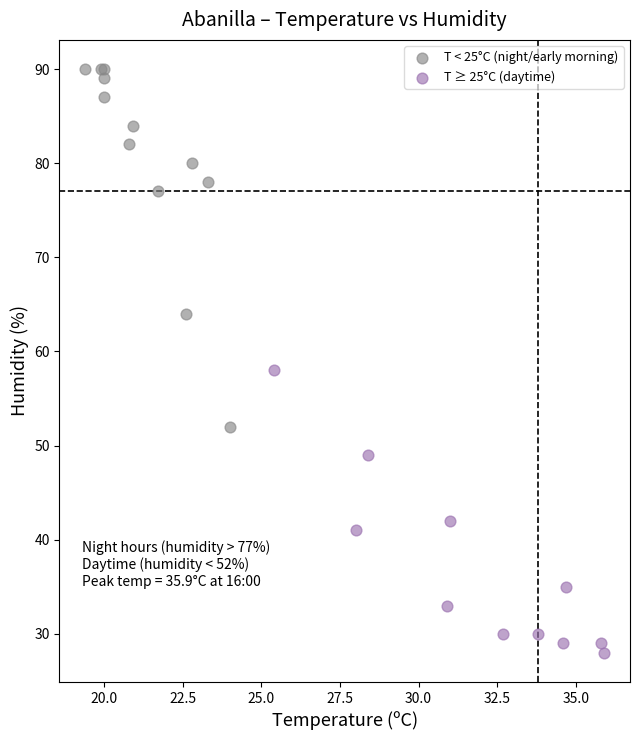

Which series reaches the maximum Y coordinate?

T < 25°C (night/early morning)